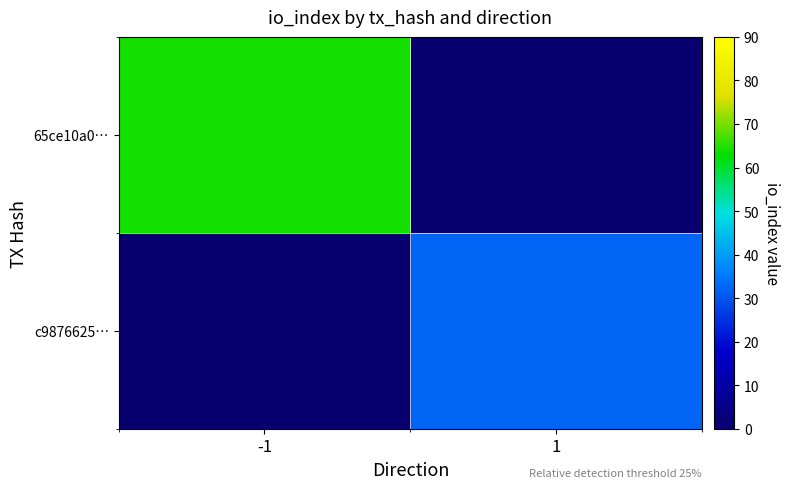

Rank the series at 1 from lowest to highest value.

65ce10a0…, c9876625…